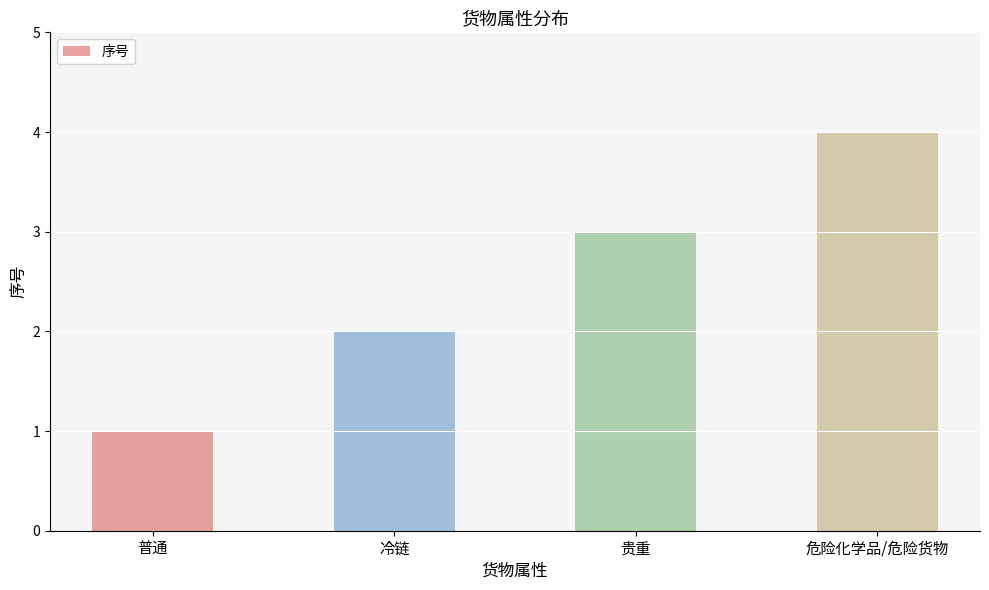

Reading left to right, list all the values displayed in this chart.

普通=1	冷链=2	贵重=3	危险化学品/危险货物=4